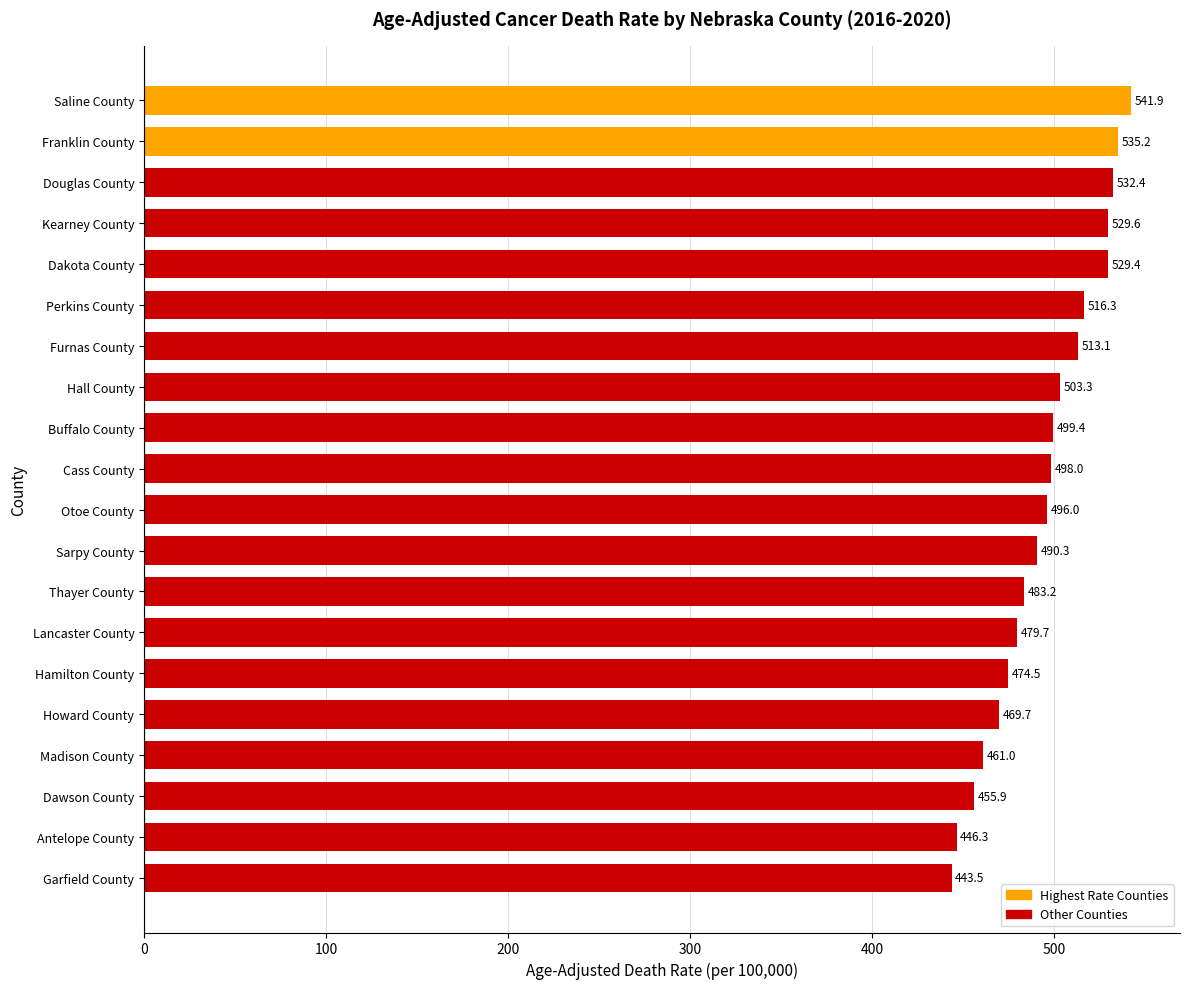

What is the label of the 7th bar from the top?

Furnas County